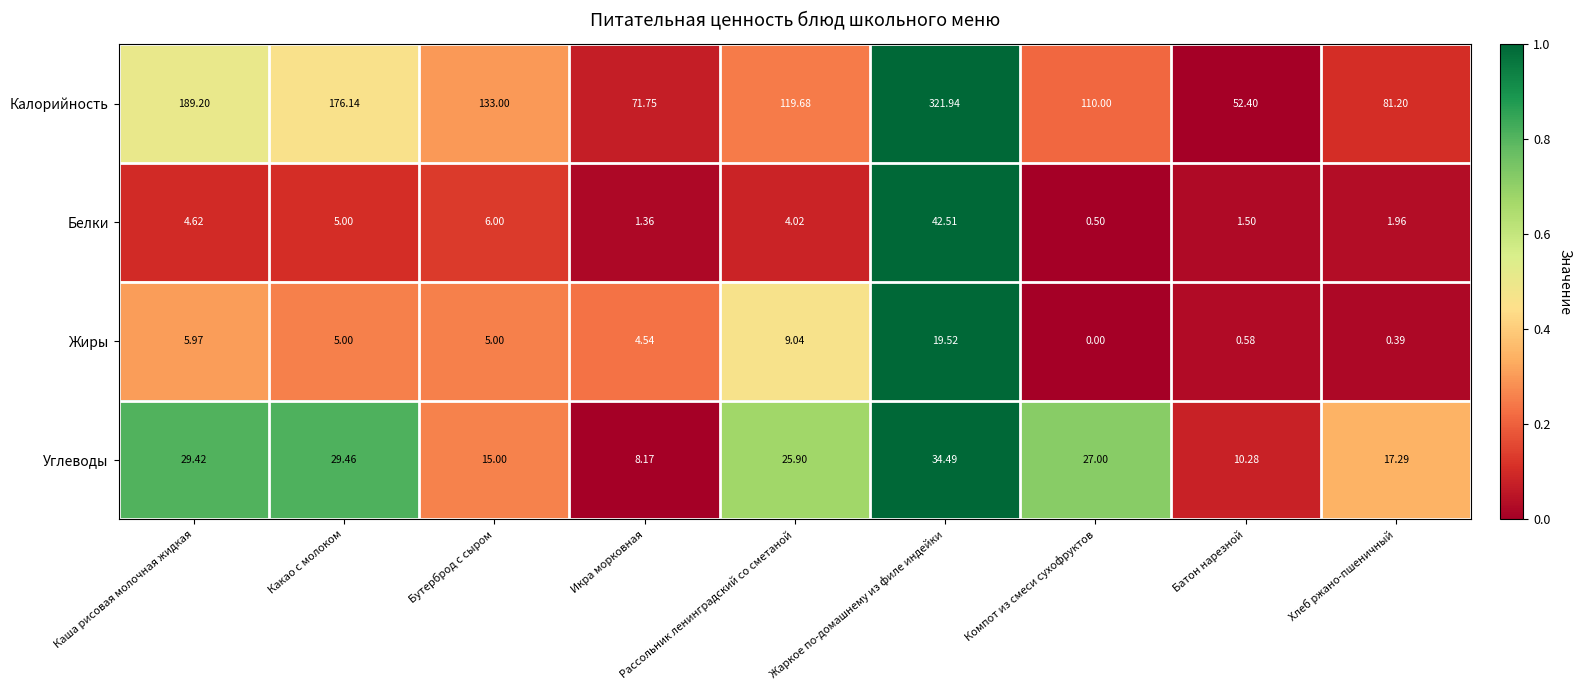

Rank the series at Рассольник ленинградский со сметаной from lowest to highest value.

Белки, Жиры, Углеводы, Калорийность